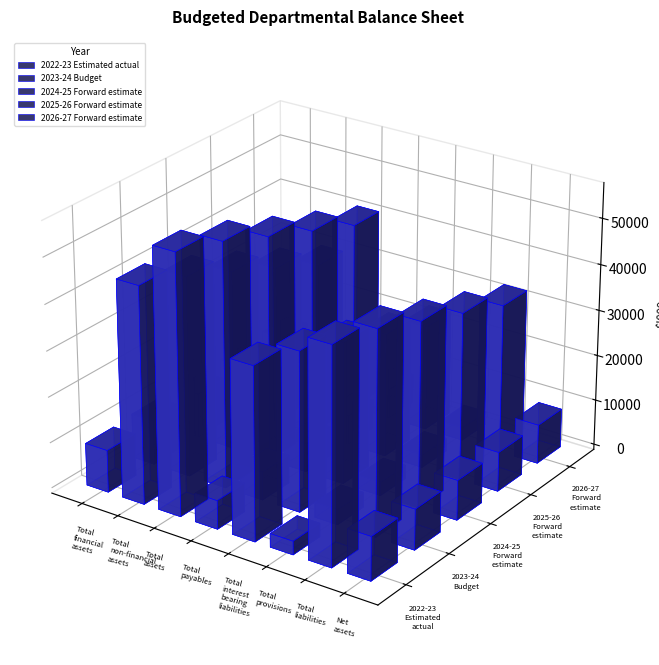

Count the number of data series in this chart.

5